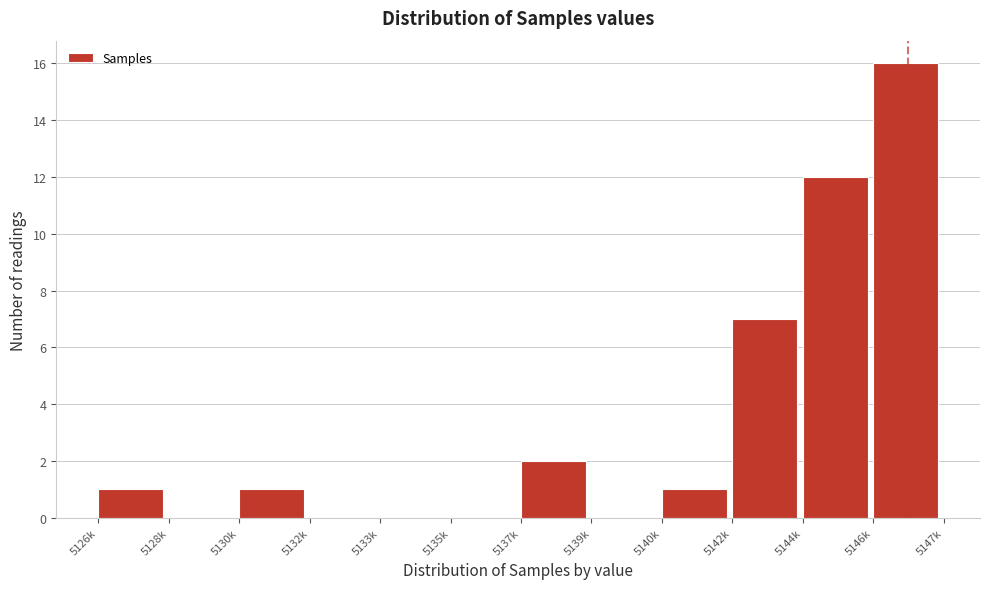

Reading left to right, list all the values displayed in this chart.

5126k=1	5128k=0	5130k=1	5132k=0	5133k=0	5135k=0	5137k=2	5139k=0	5140k=1	5142k=7	5144k=12	5146k=16